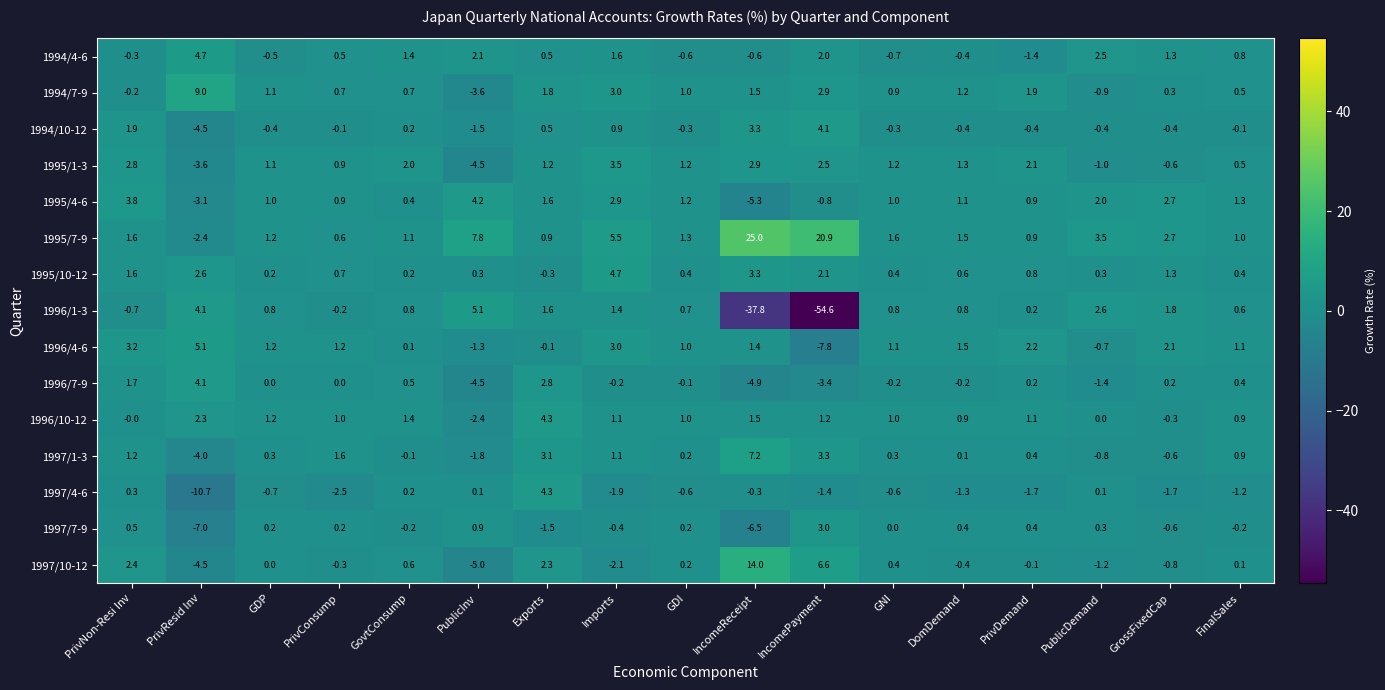

How many positive values does the 1996/1-3 series have?

13